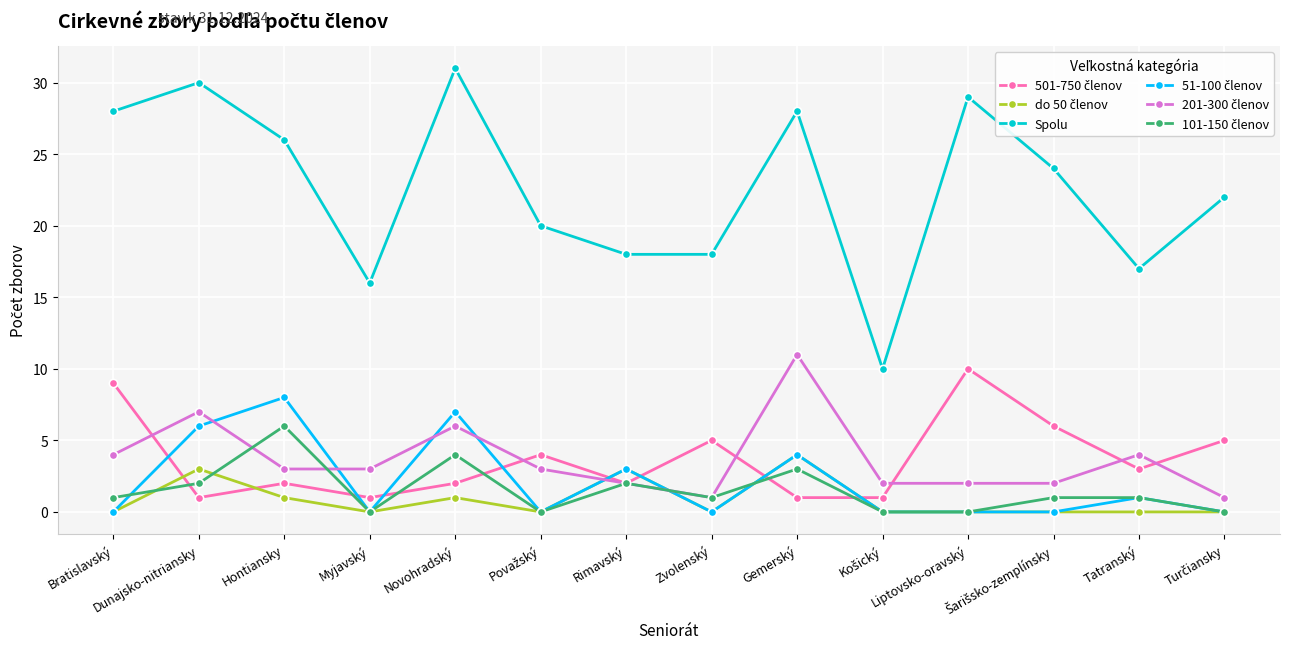

Which category has the highest value in the Spolu series?

Novohradský